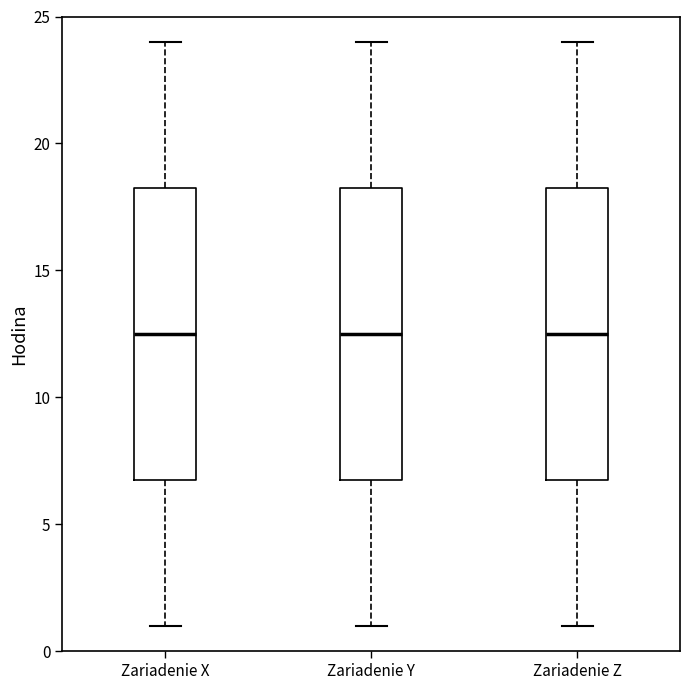

Reading left to right, transcribe this box plot: for each box, give where its median line is, the range the box spans, and where its two whiskers end, as read against the y-axis. The values are not printed on the chart, so give them approximately, as read against the axis.

Zariadenie X: median 12.5, box 7.0 to 18.5, whiskers 1.0 to 24.0
Zariadenie Y: median 12.5, box 7.0 to 18.5, whiskers 1.0 to 24.0
Zariadenie Z: median 12.5, box 7.0 to 18.5, whiskers 1.0 to 24.0